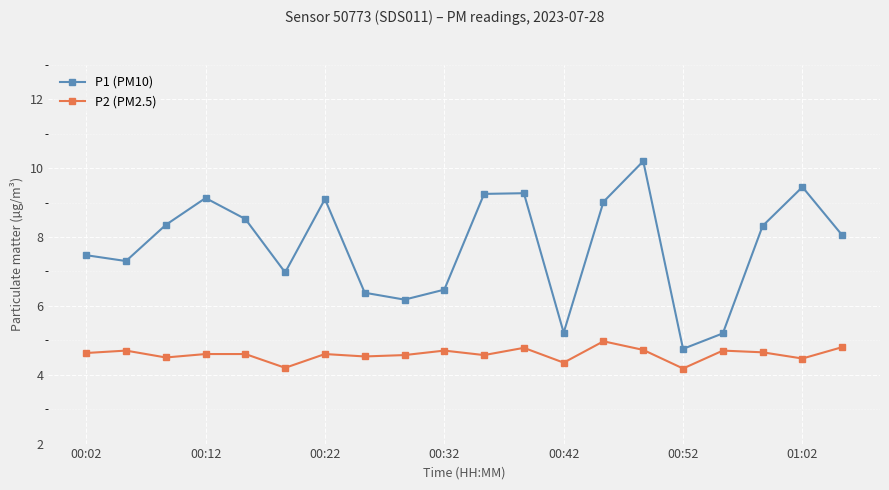

Which series has the largest range (max minus min)?

P1 (PM10)